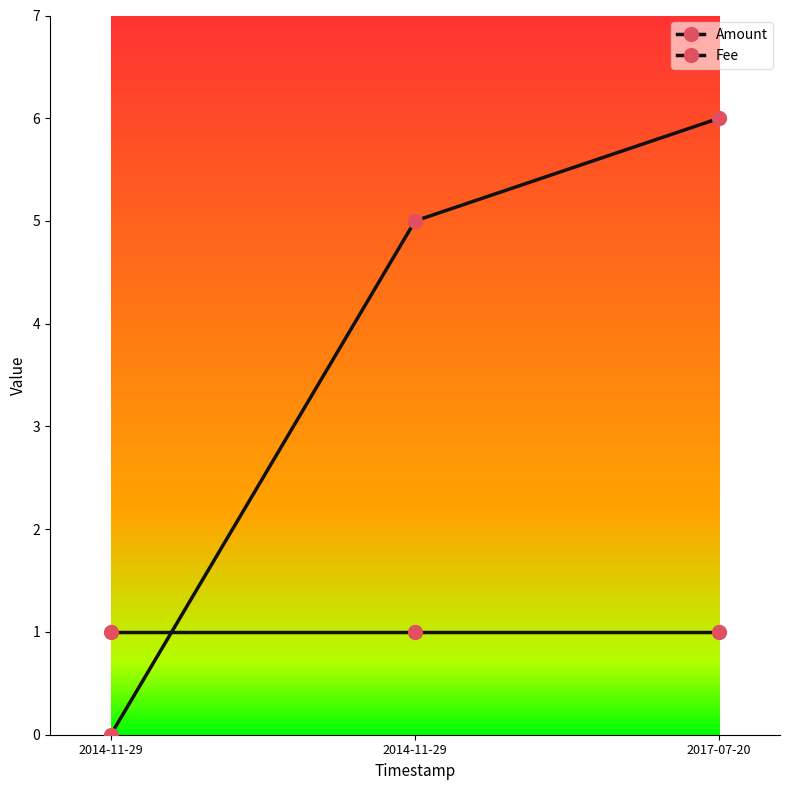

Is this an area chart (filled region under the line)?

No